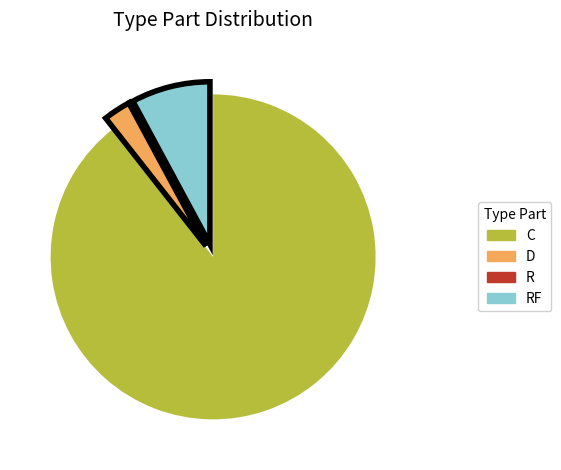

Is there any slice that represents more than half of the pie?

Yes